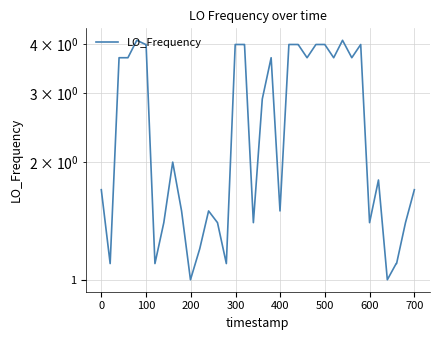

True or false: the data has more than 1 interior local peaks.

True